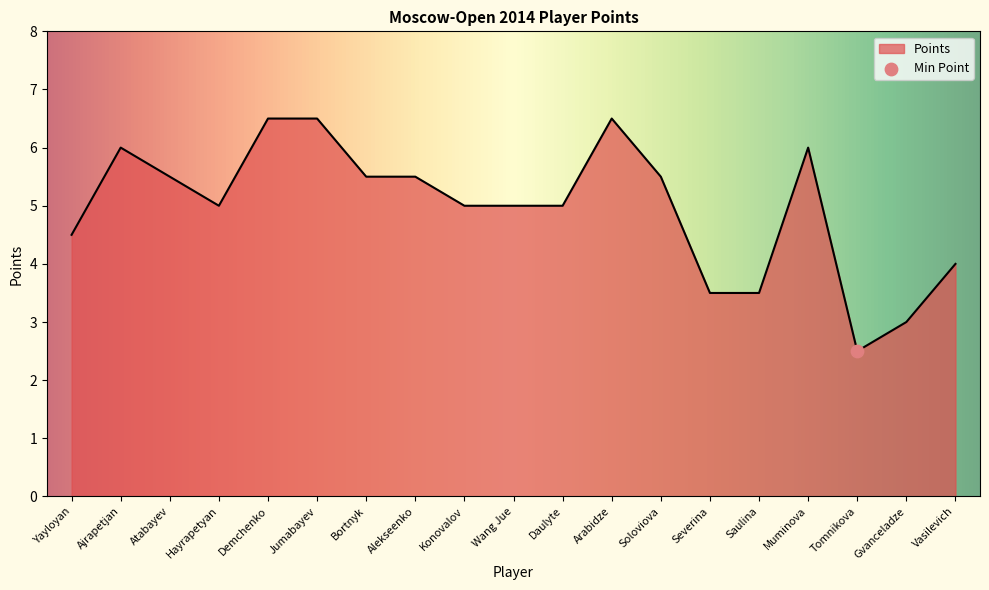

What is the ratio of the value at Hayrapetyan to the value at Atabayev?

0.9